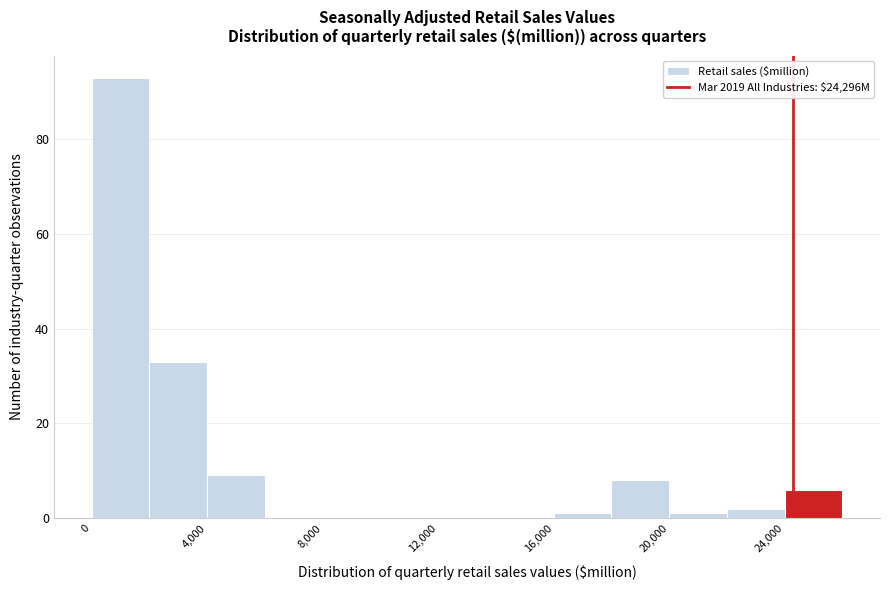

Reading left to right, list every bar in this chart as the range it spans on the x-axis followed by its height. The values are not printed on the chart, so give them approximately, as read against the axis.

0 to 2000: 94
2000 to 4000: 34
4000 to 6000: 10
6000 to 8000: 0
8000 to 10000: 0
10000 to 12000: 0
12000 to 14000: 0
14000 to 16000: 0
16000 to 18000: under 2
18000 to 20000: 8
20000 to 22000: under 2
22000 to 24000: 2
24000 to 26000: 6